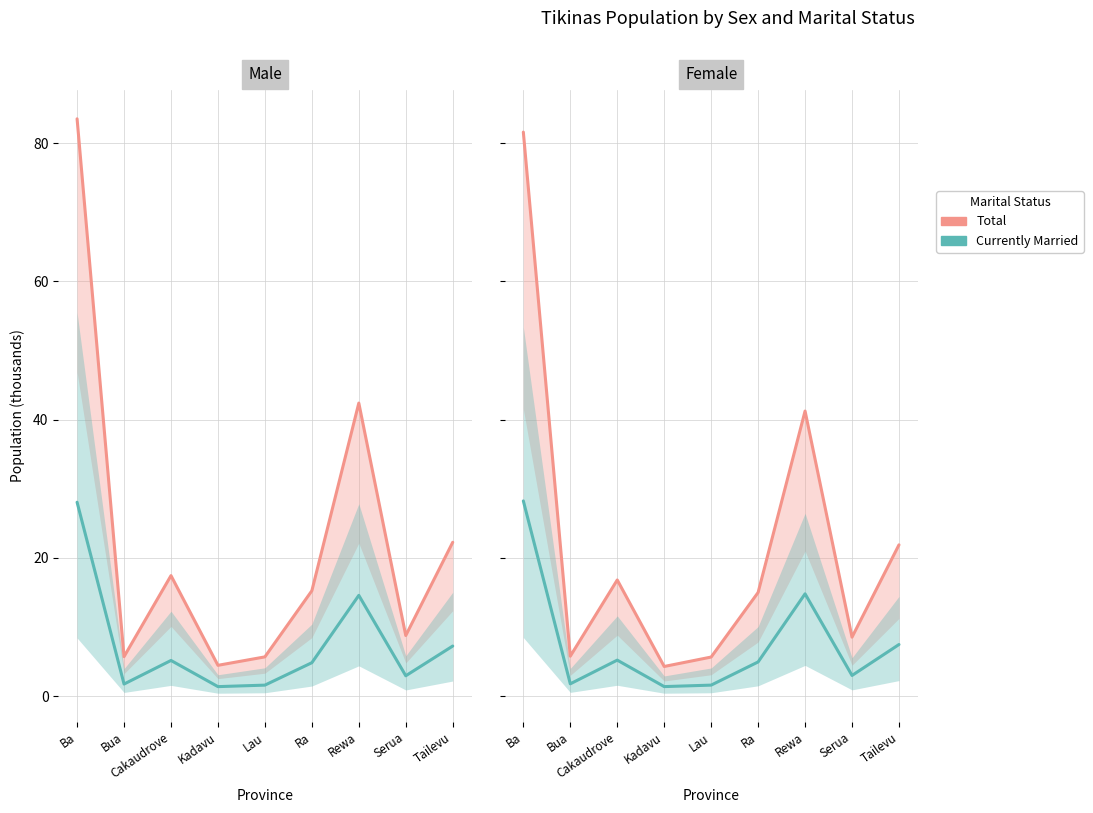

True or false: Currently Married has more than 2 points higher than both neighbors.

False